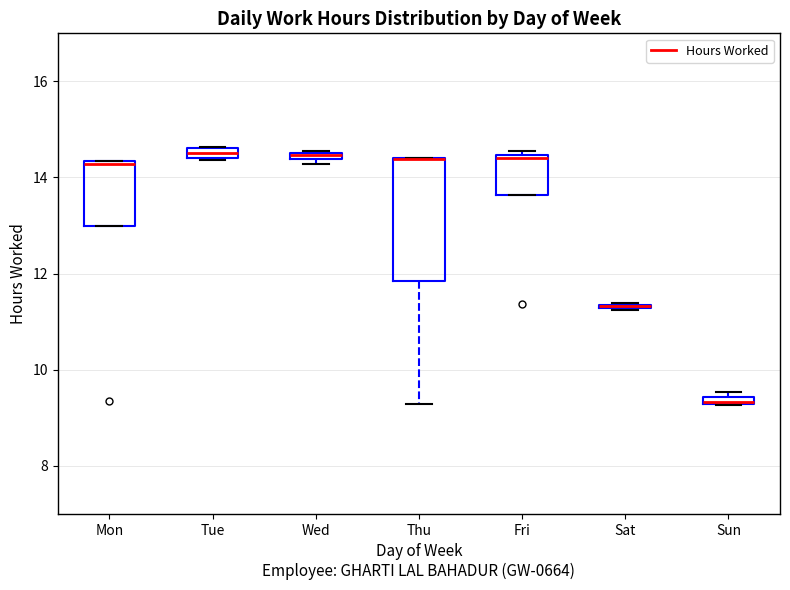

Which box is the tallest, from its lower edge to its upper edge?

Thu